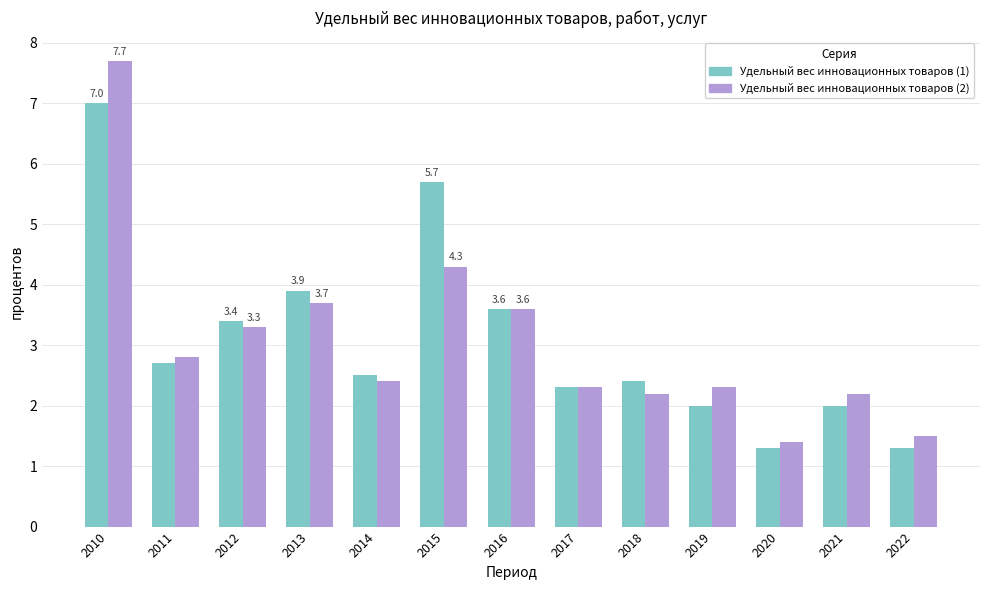

What is the difference between the highest and lowest values at 2013?

0.2